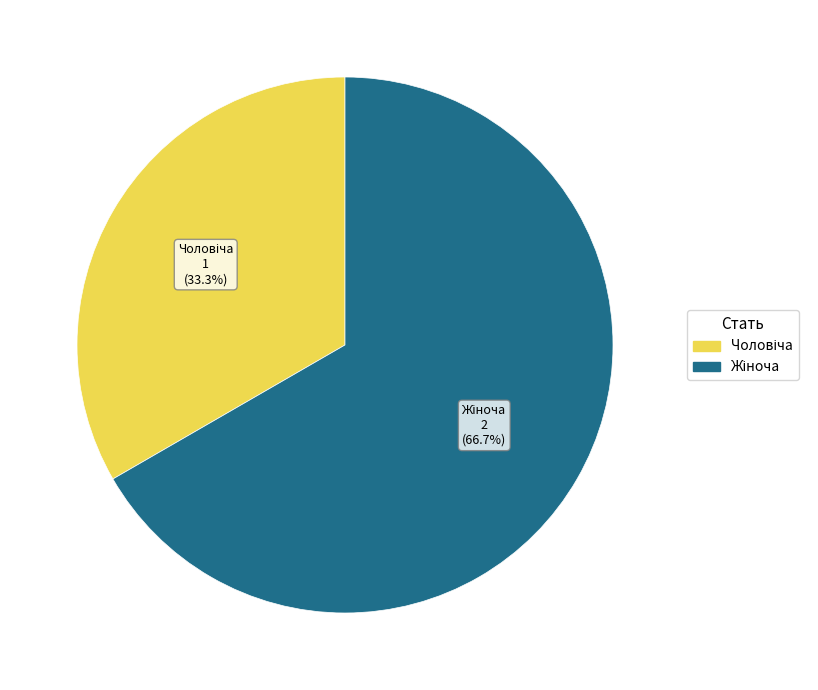

Is there a majority slice in this chart?

Yes